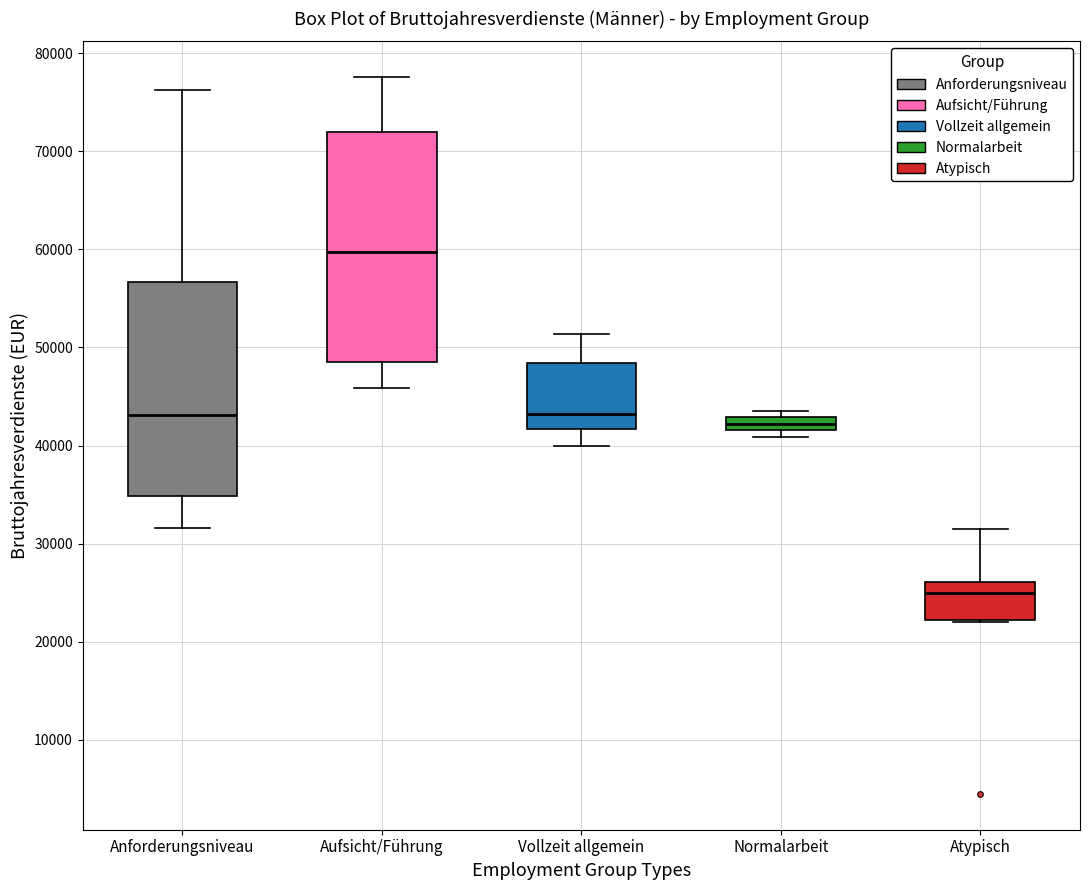

Where is the upper edge of the box for Anforderungsniveau on the y-axis? The values are not printed on the chart, so give them approximately, as read against the axis.

57000